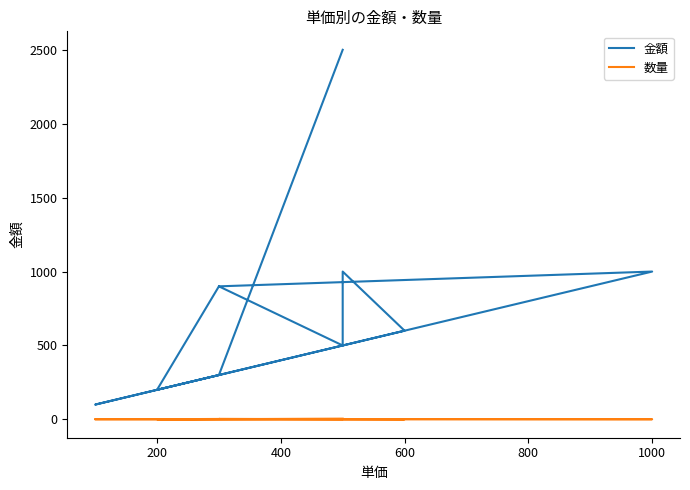

Which series has the widest spread of values?

金額